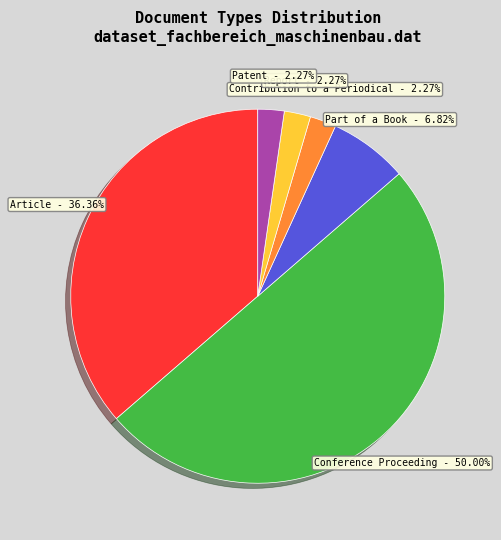

What is the largest slice in the pie chart?

Conference Proceeding